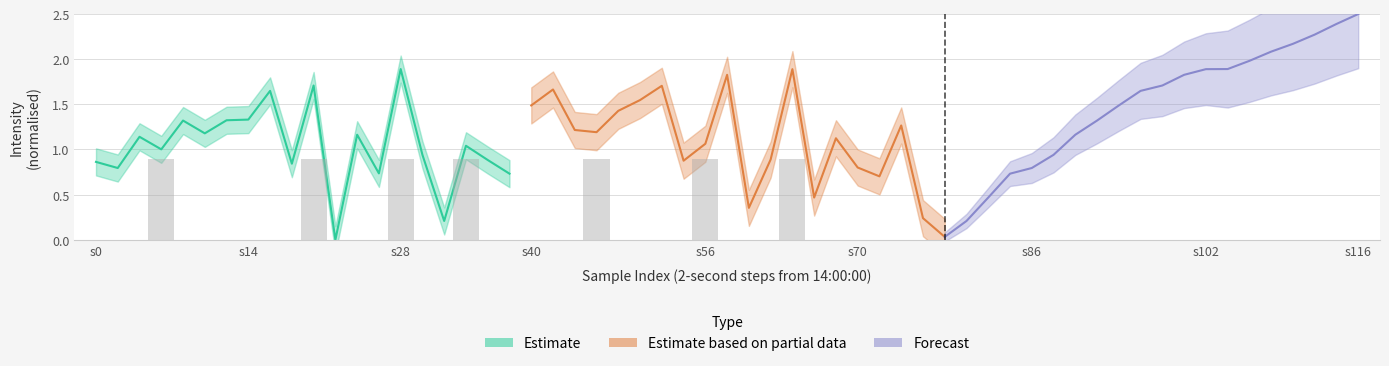

How many positive values does the Estimate series have?

19